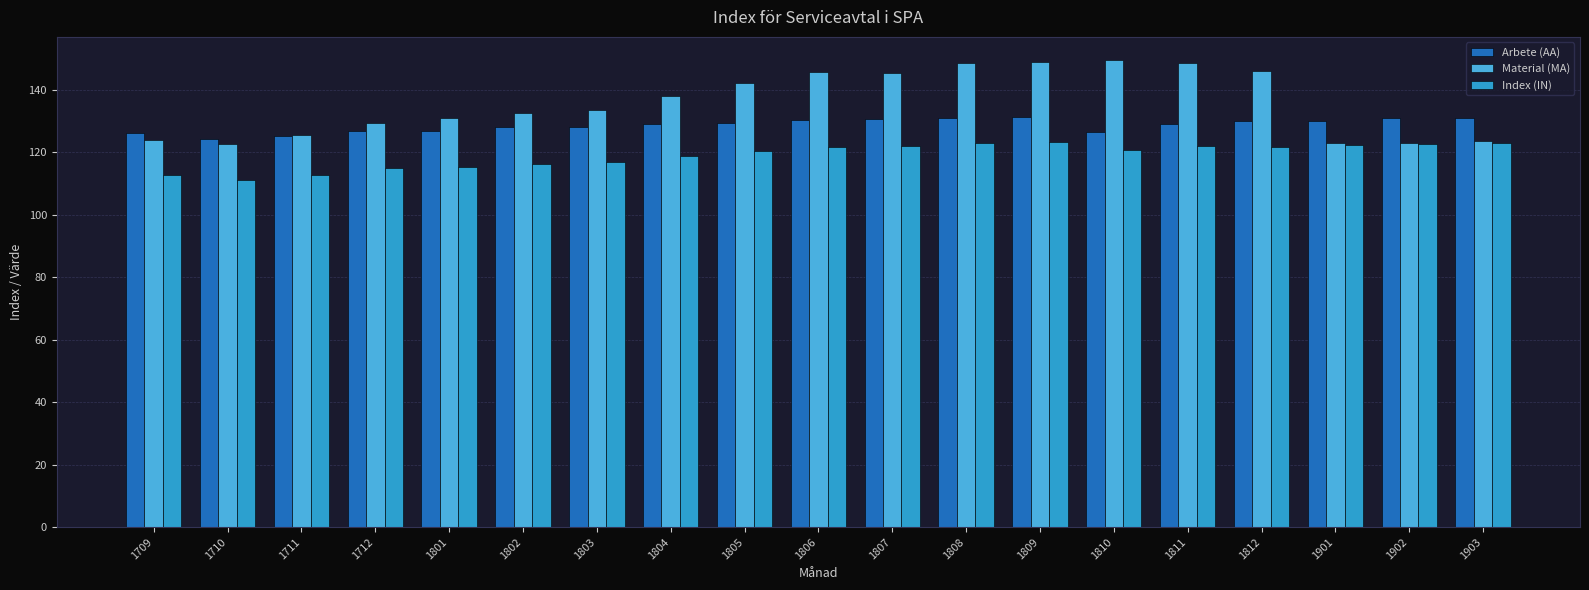

How many bars are there in total?

57